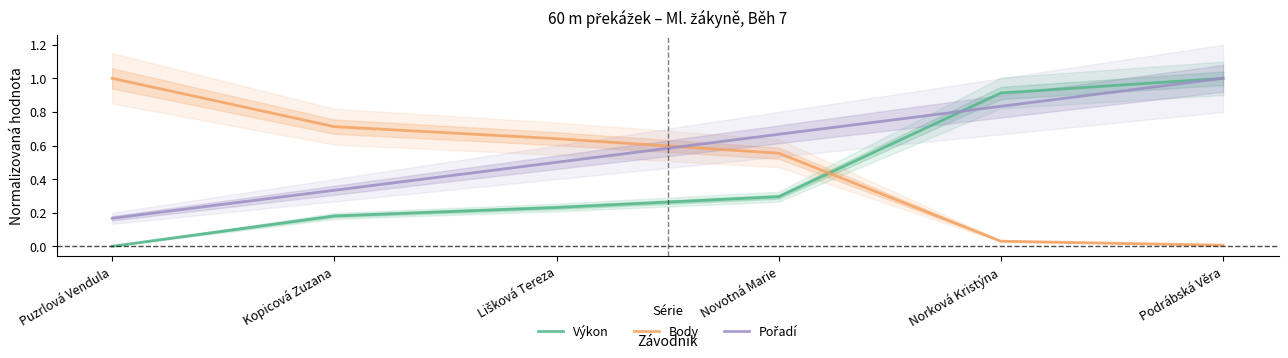

Is it true that Body equals 0.0 at Podrábská Věra?

True